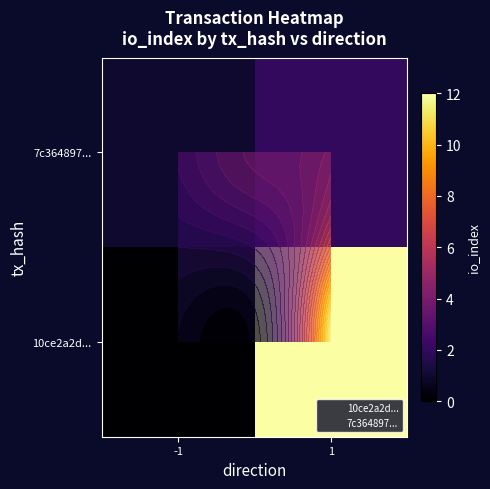

The value of 7c364897... at 1 is 1. True or false?

False